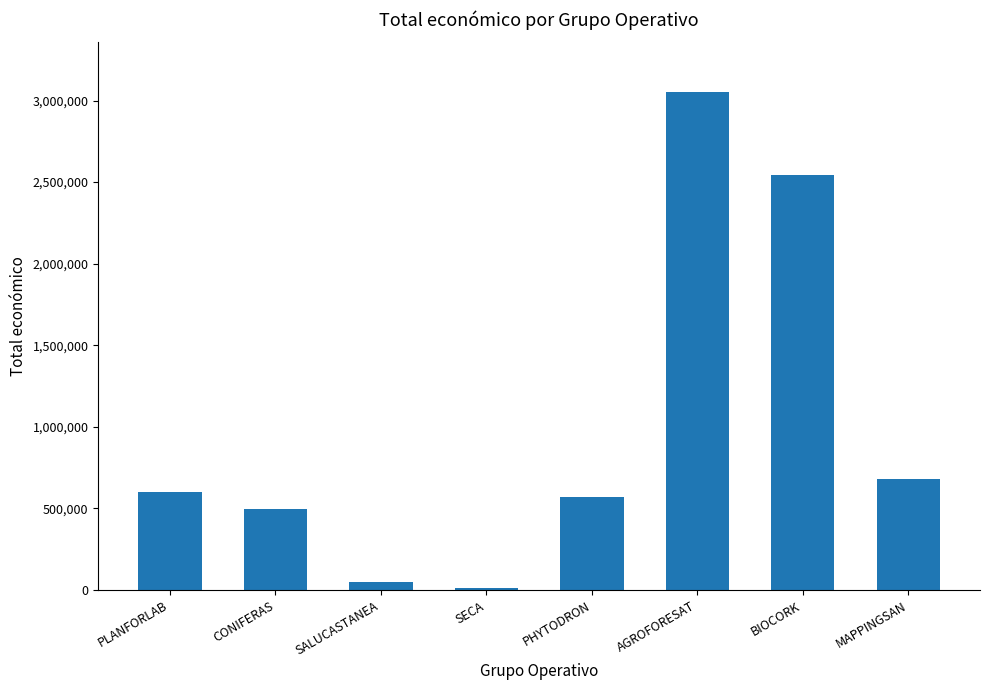

Approximately how many times larger is the value at MAPPINGSAN compared to BIOCORK?

0.3